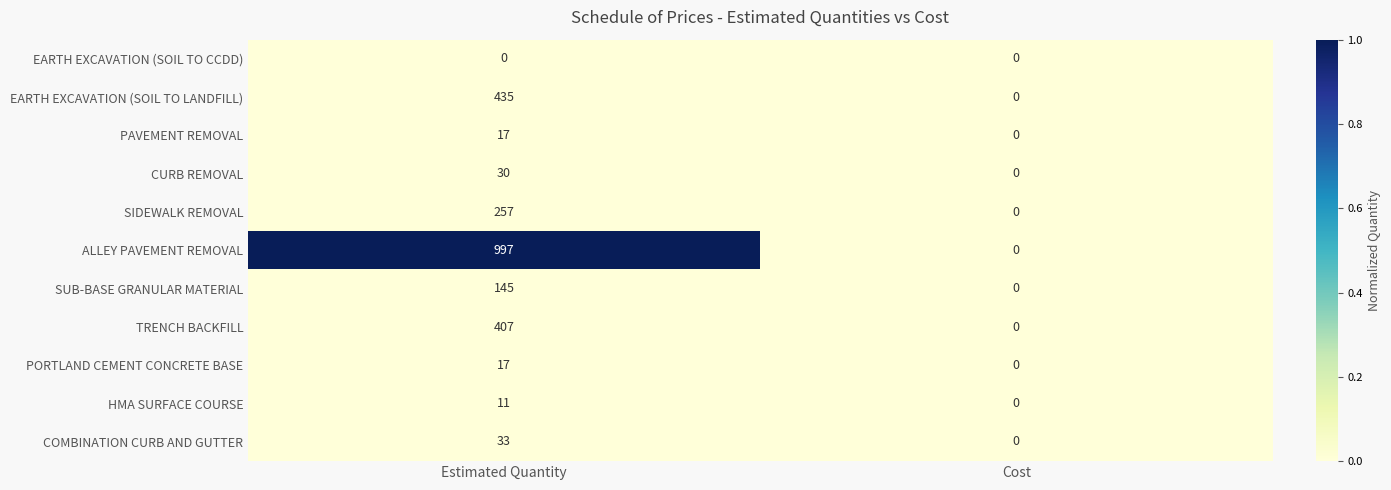

At which category is the sum across all series the highest?

Estimated Quantity